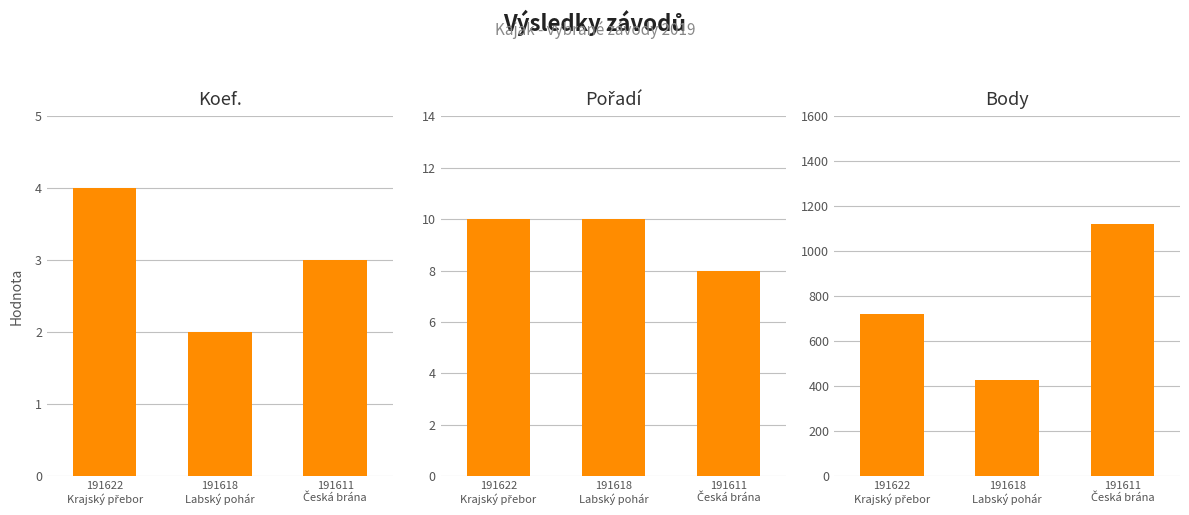

How many Pořadí values are between 8 and 10?

3